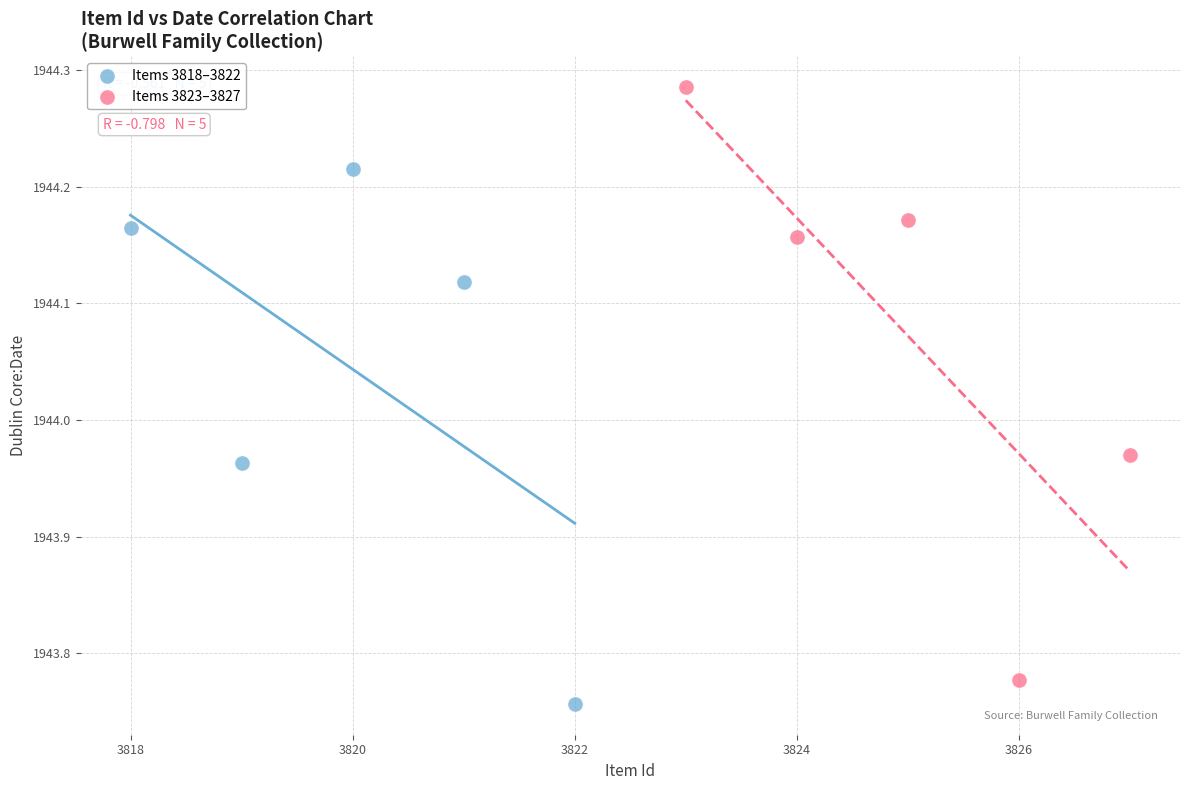

Which series has the widest spread of Y values?

Items 3823–3827